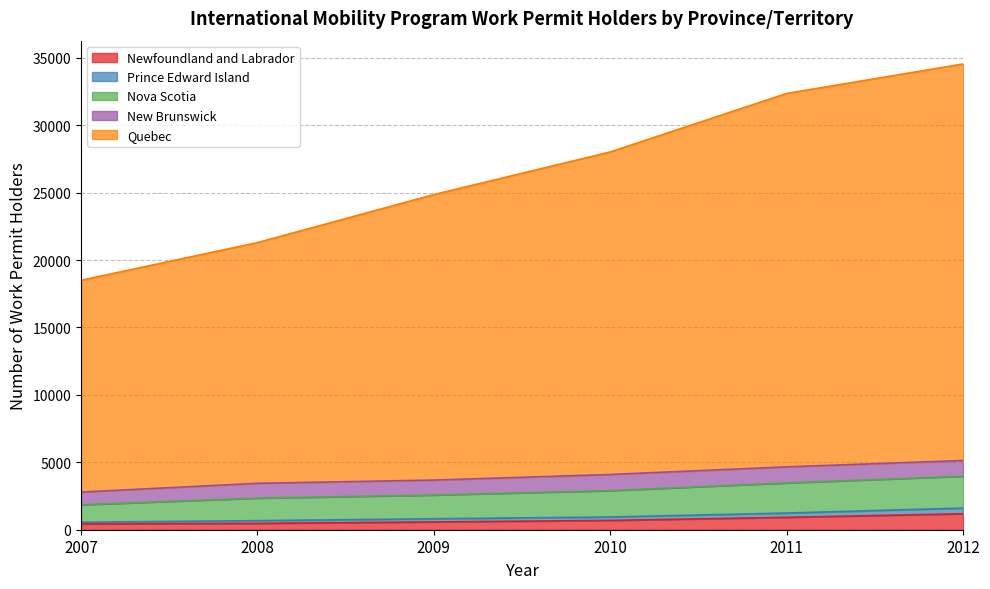

True or false: Prince Edward Island has a value of 1882 at 2010.

False